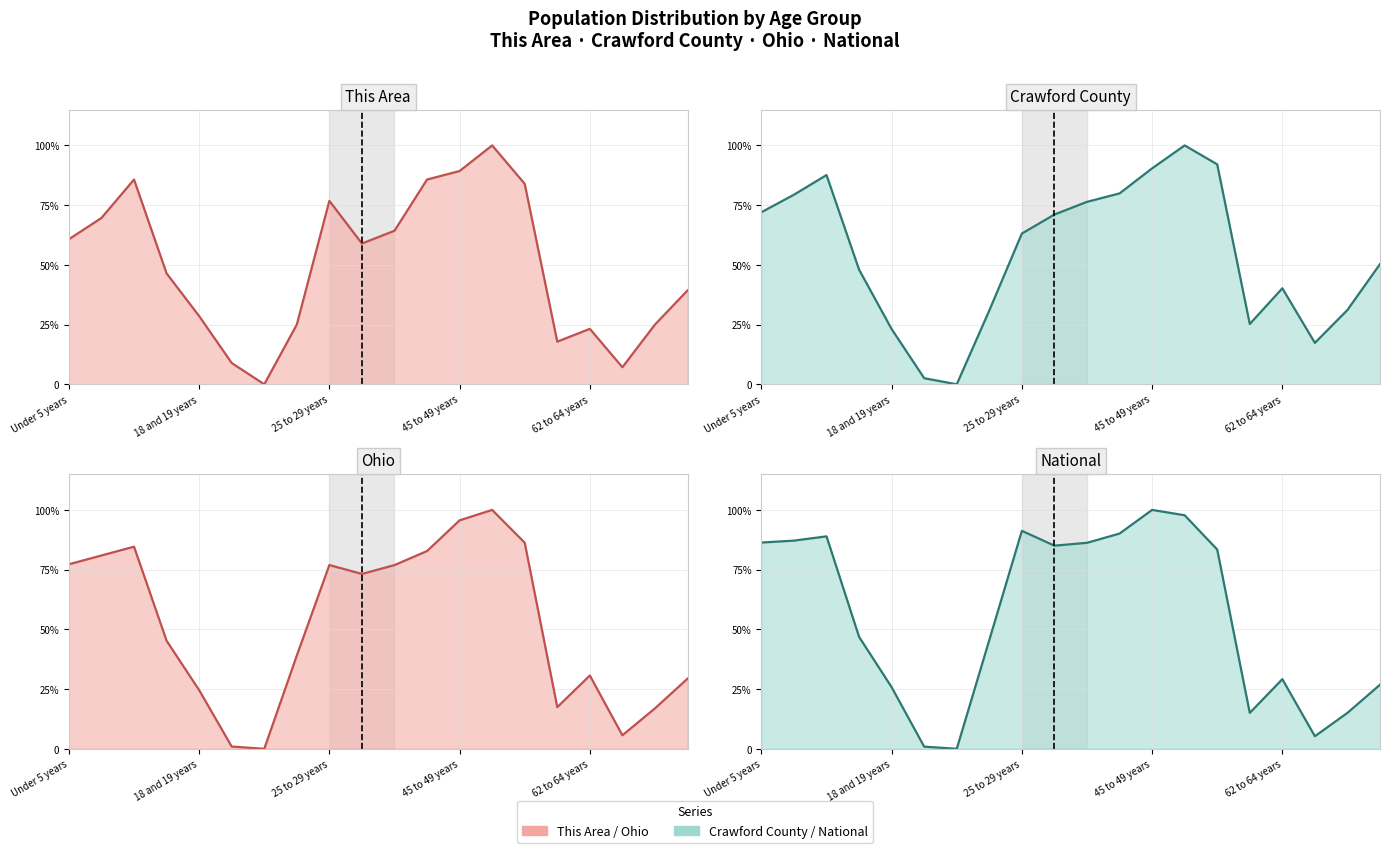

How many categories are shown in the chart?

20